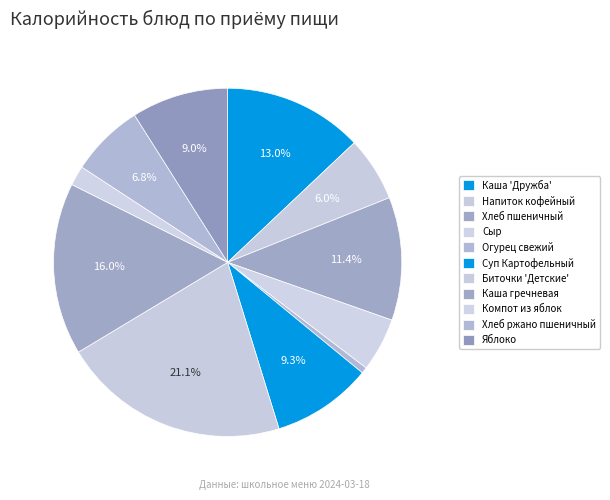

What is the largest slice in the pie chart?

Биточки 'Детские'